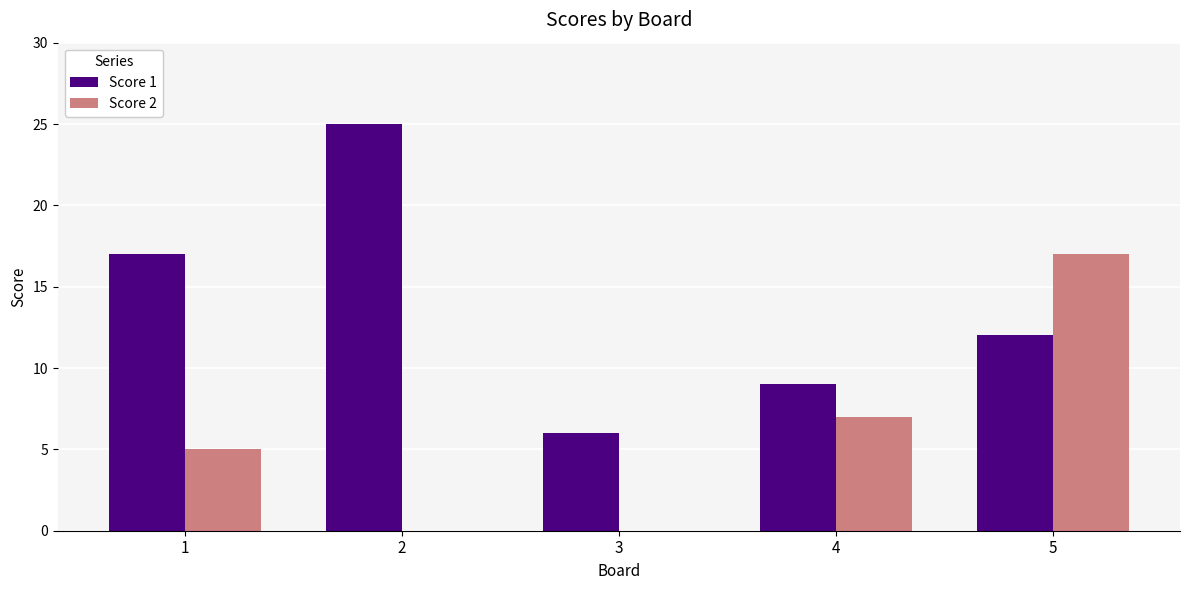

What is the spread (max minus min) of values at 5?

5